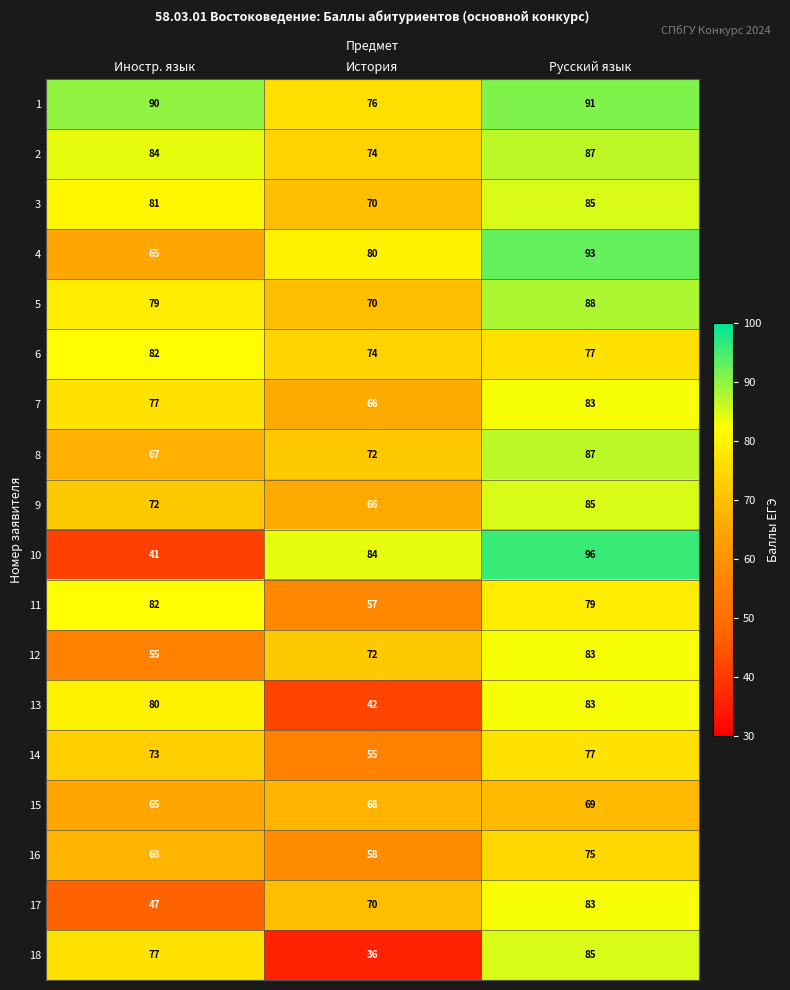

Which series has the largest total across all categories?

1